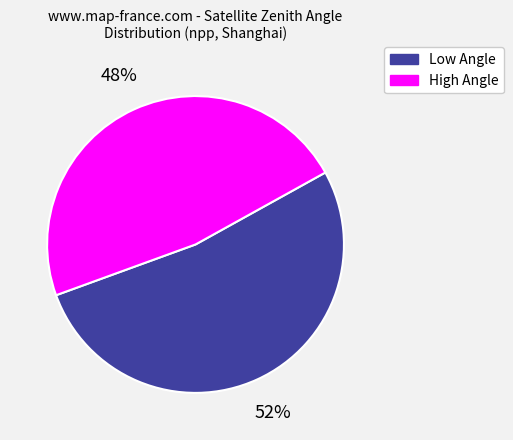

Rank the categories by value from highest to lowest.

Low Angle, High Angle